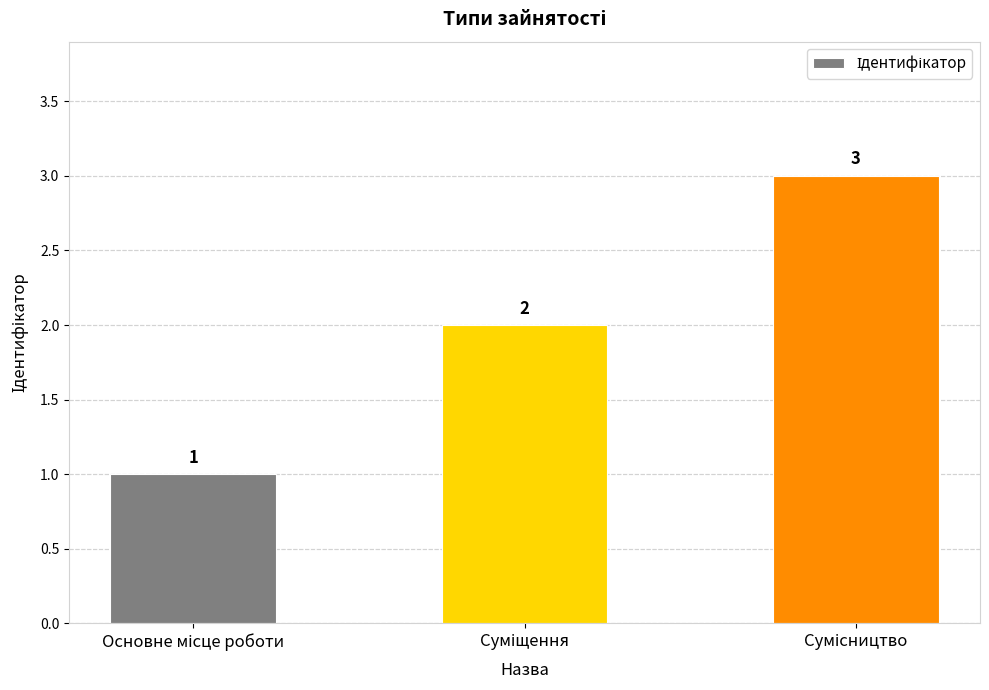

What is the value of the 2nd bar from the left?

2